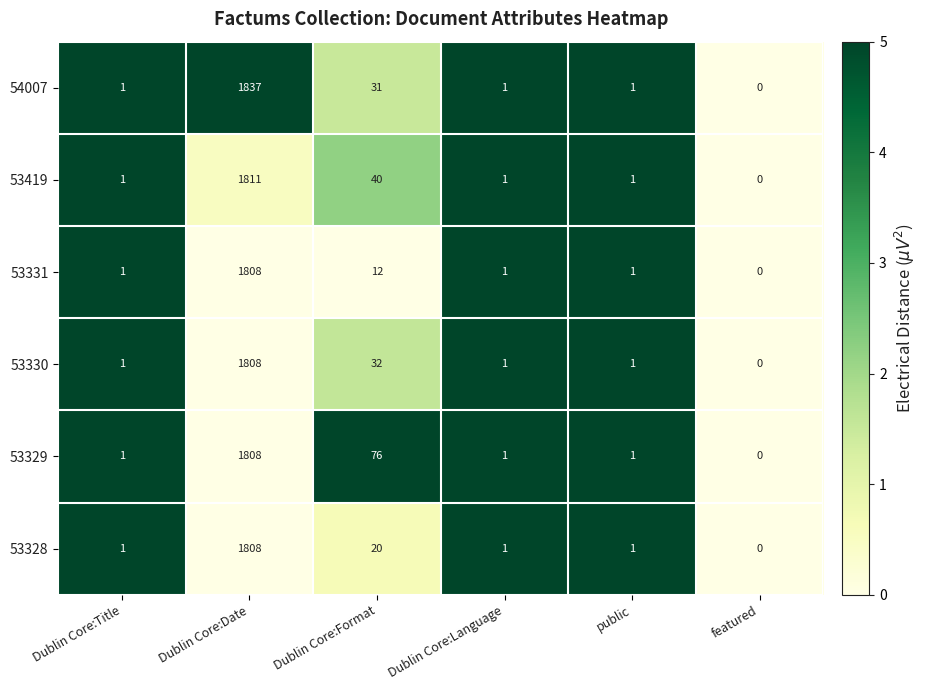

Which category has the lowest value in the 53328 series?

featured